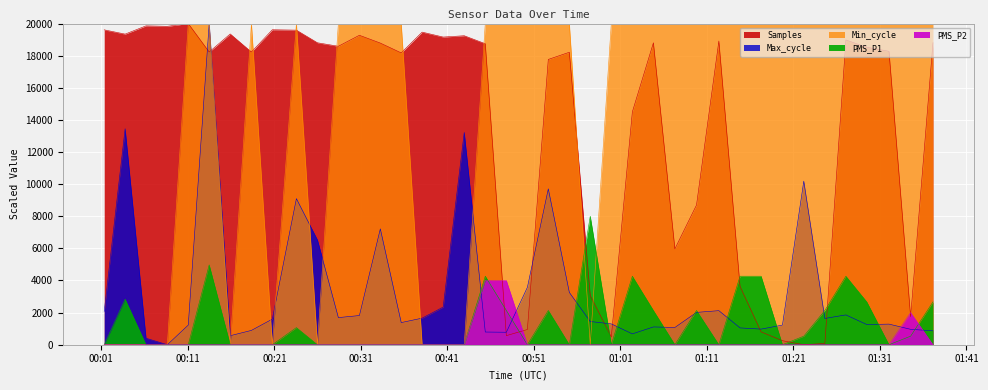

What are all the series names shown in the legend?

Samples, Max_cycle, Min_cycle, PMS_P1, PMS_P2